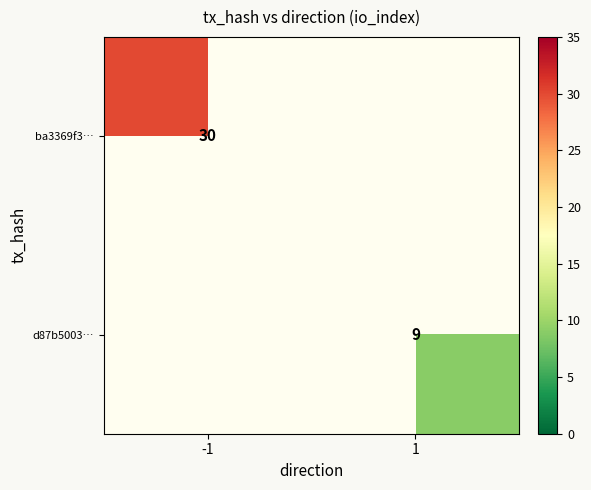

Which category has the highest value across all series?

-1